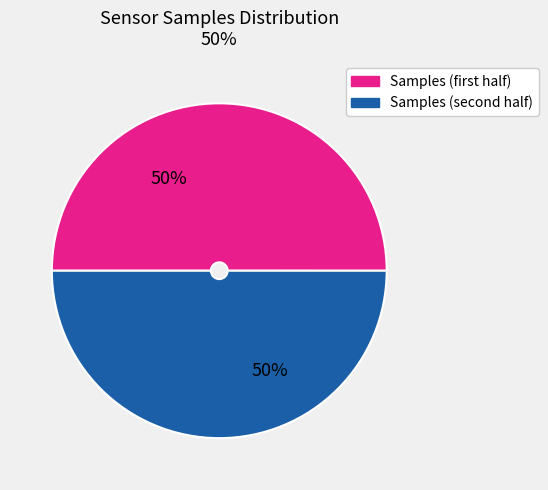

To the nearest percent, what is the average slice percentage?

50%